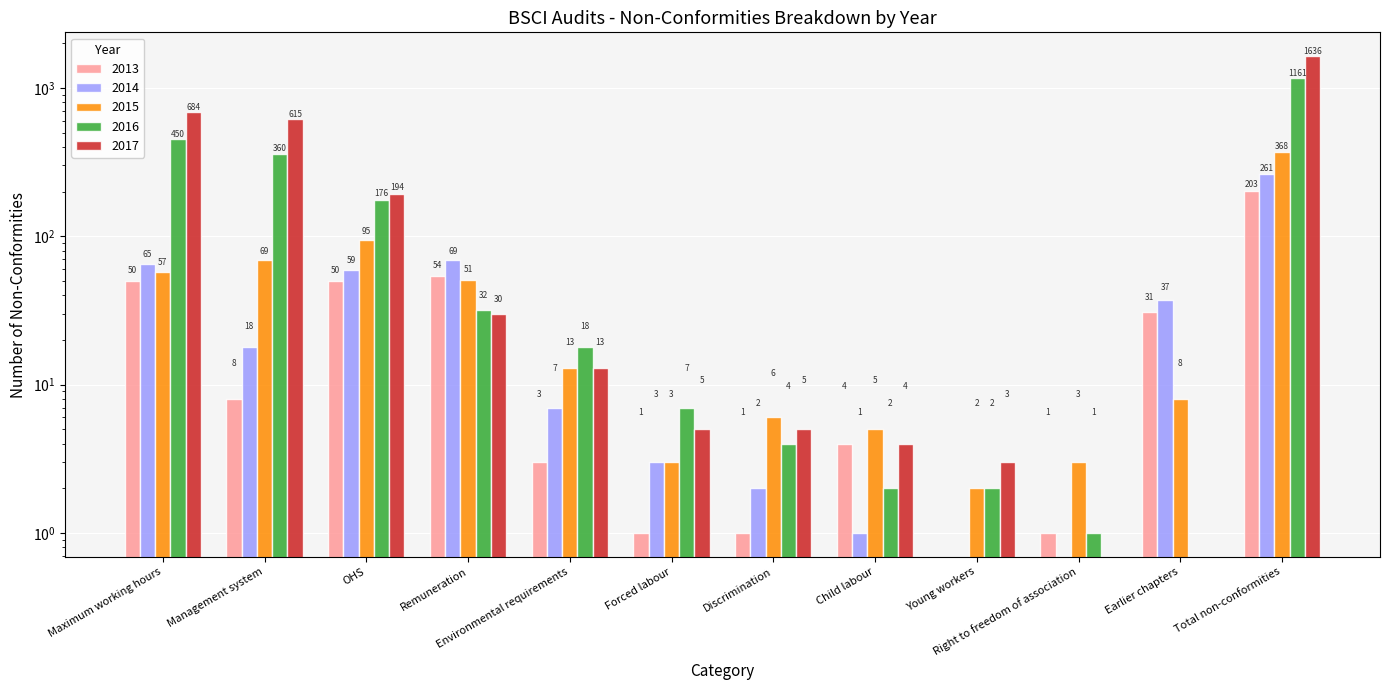

At how many categories does at least one series exceed 679?

2